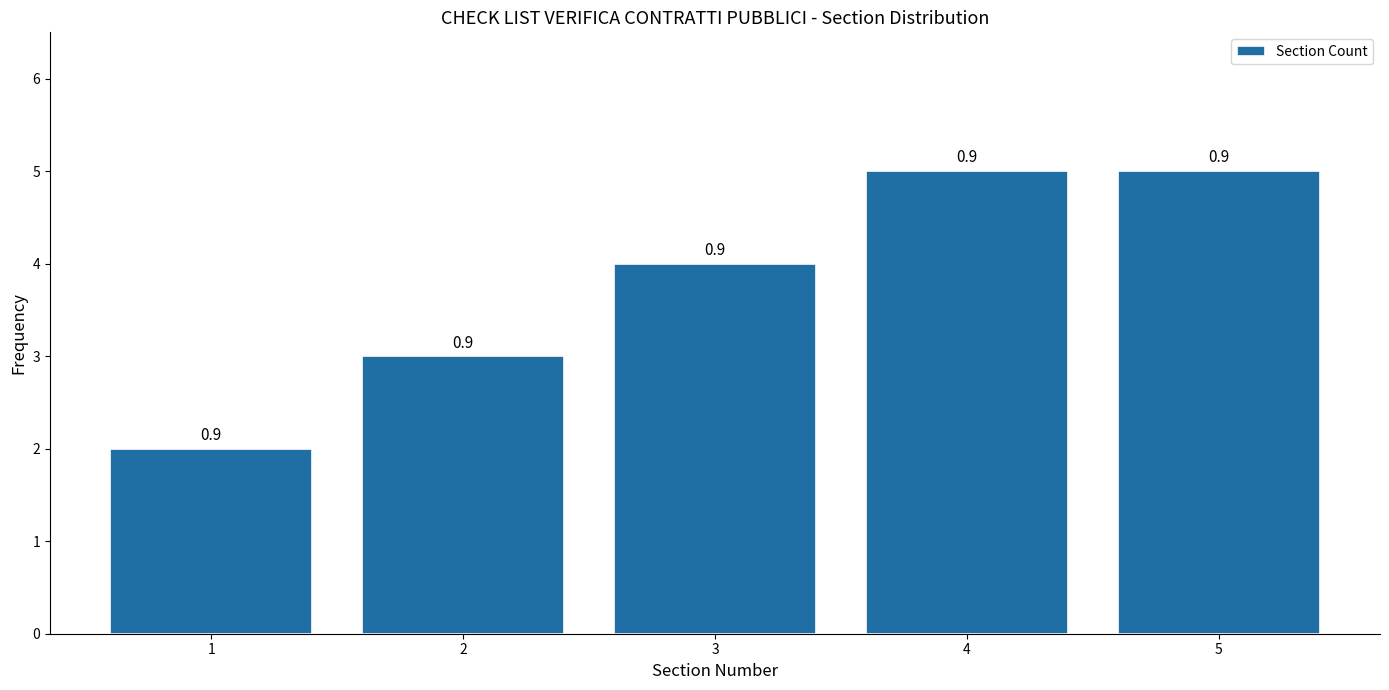

Does the chart contain any negative values?

No